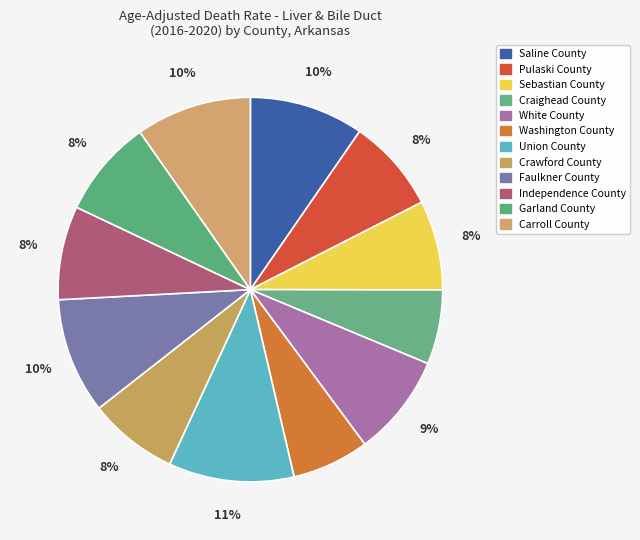

Count the number of slices in the pie.

12